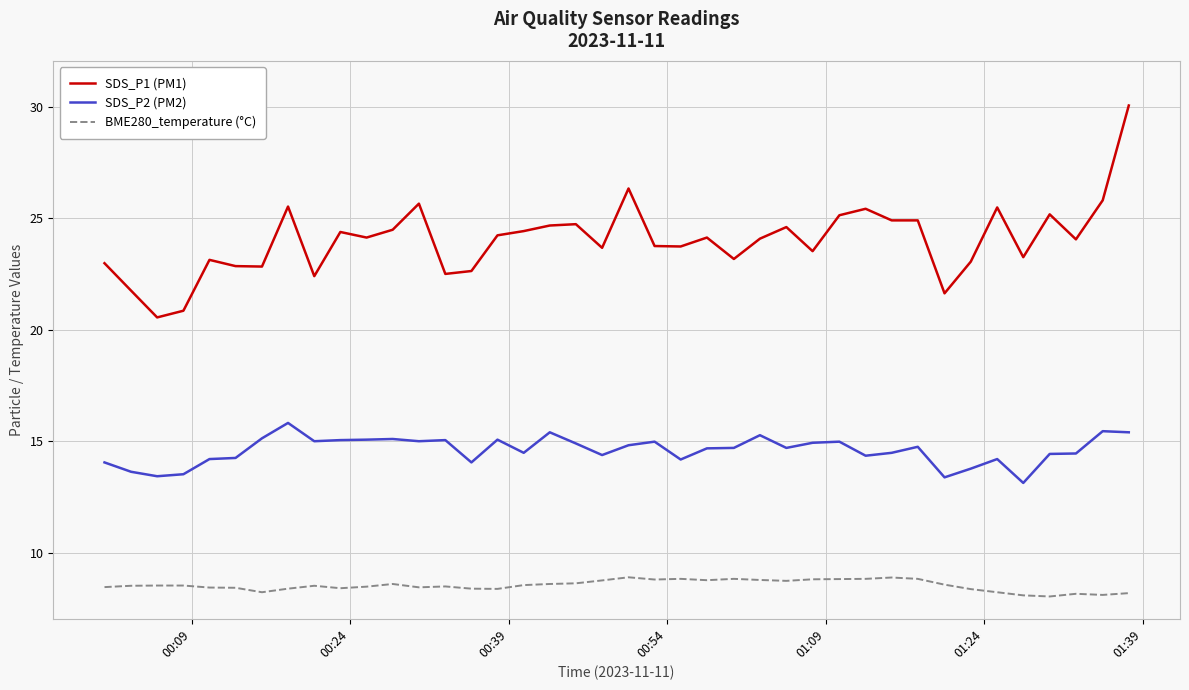

What is the minimum value for SDS_P2 (PM2)?

13.1